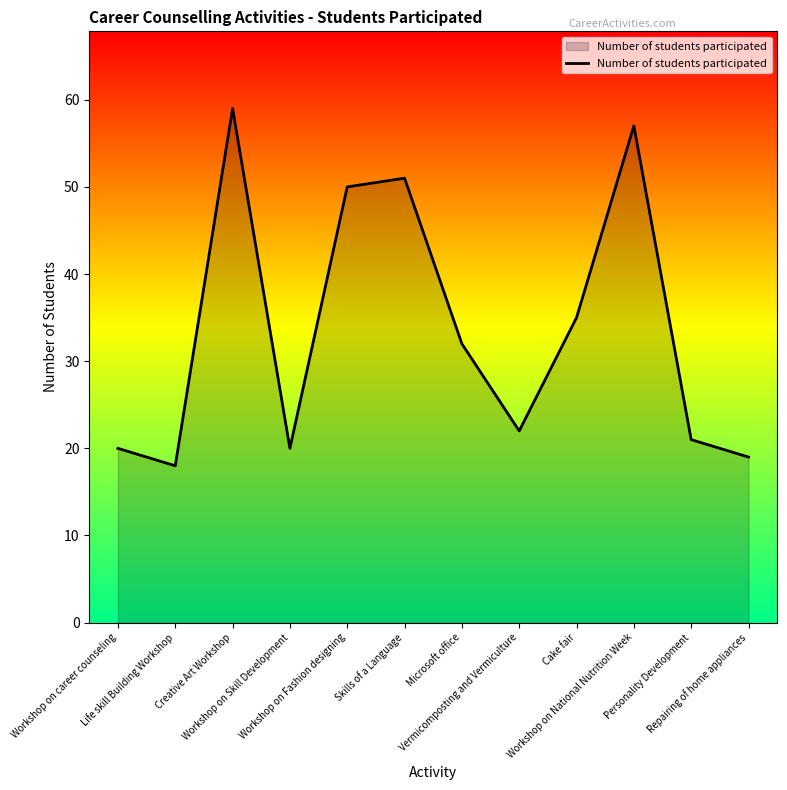

Approximately how many times larger is the value at Workshop on Skill Development compared to Personality Development?

1.0